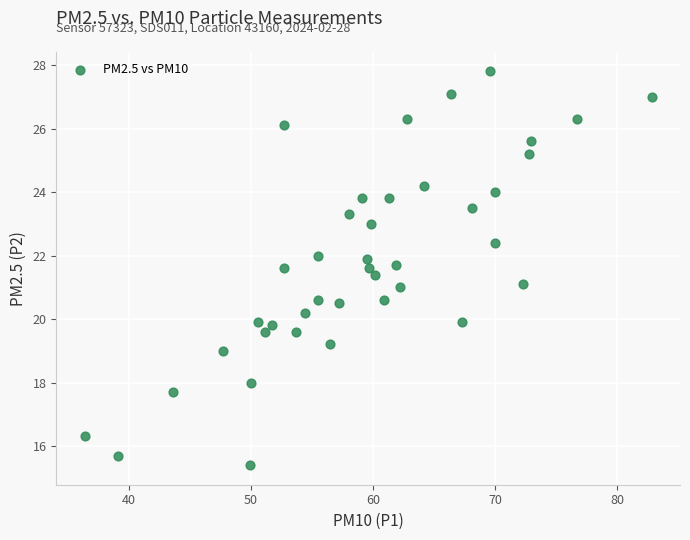

What is the range of Y values (max minus min)?

12.4